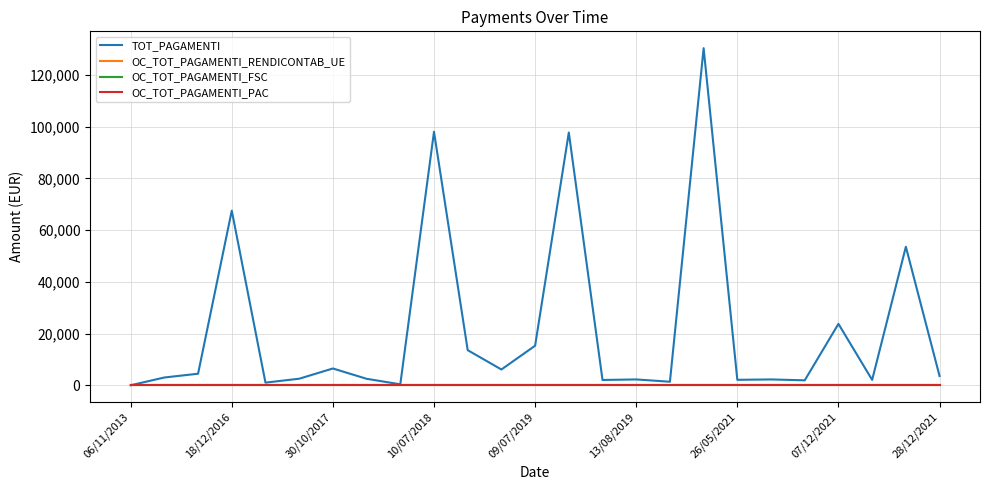

Does the chart have visible grid lines?

Yes